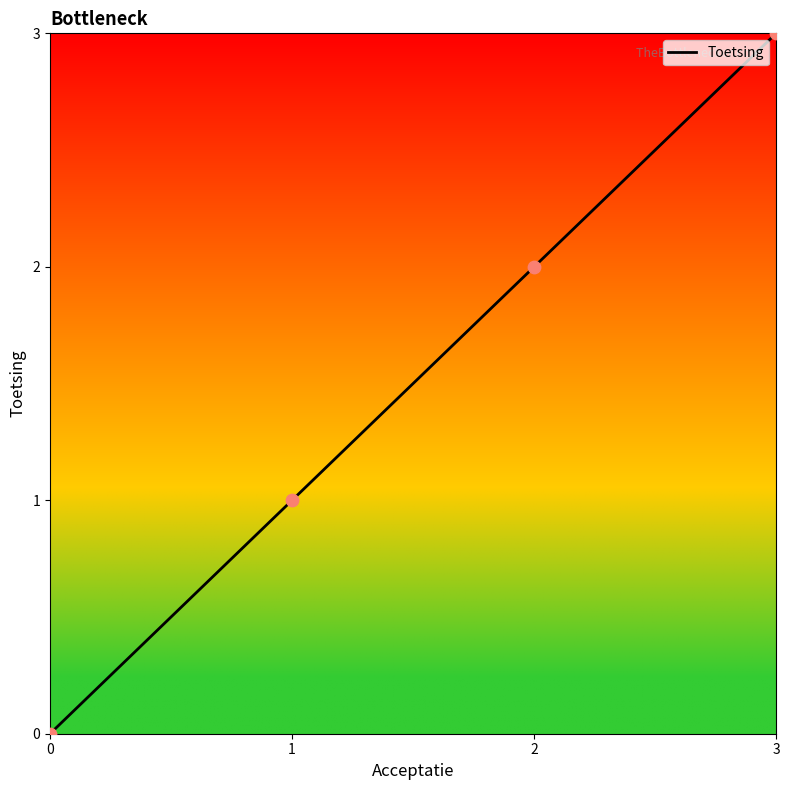

What is the change in value from 1 to 3?

+2